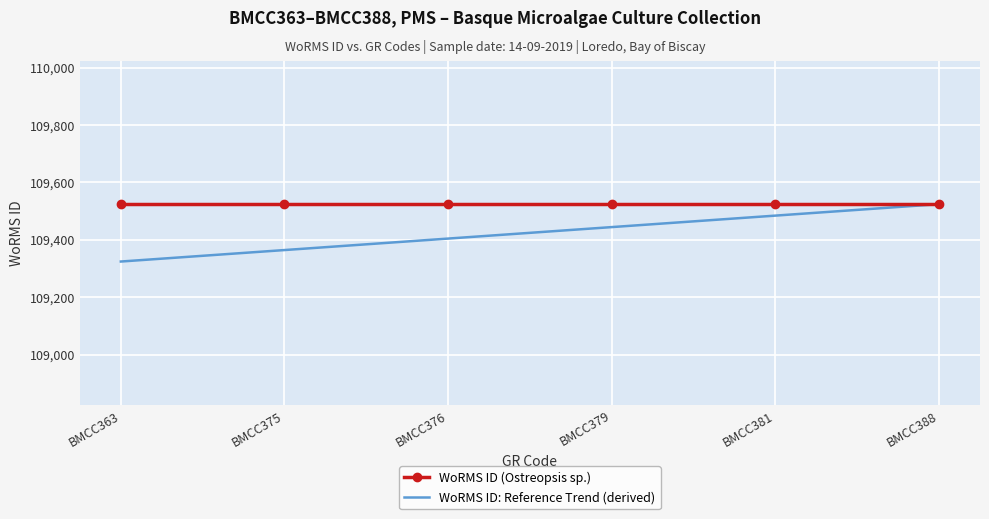

What is the smallest value displayed?

109324